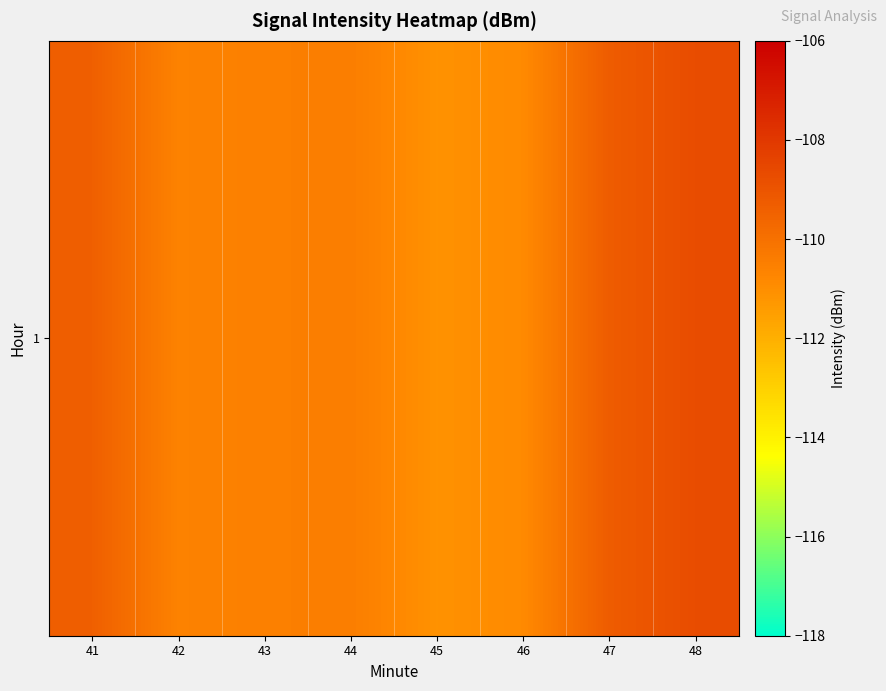

What is the difference between the values at 44 and 43?

0.1